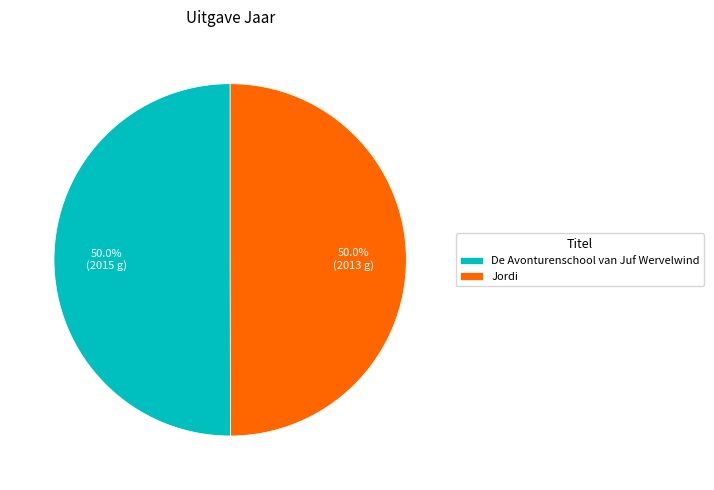

Count the number of slices in the pie.

2